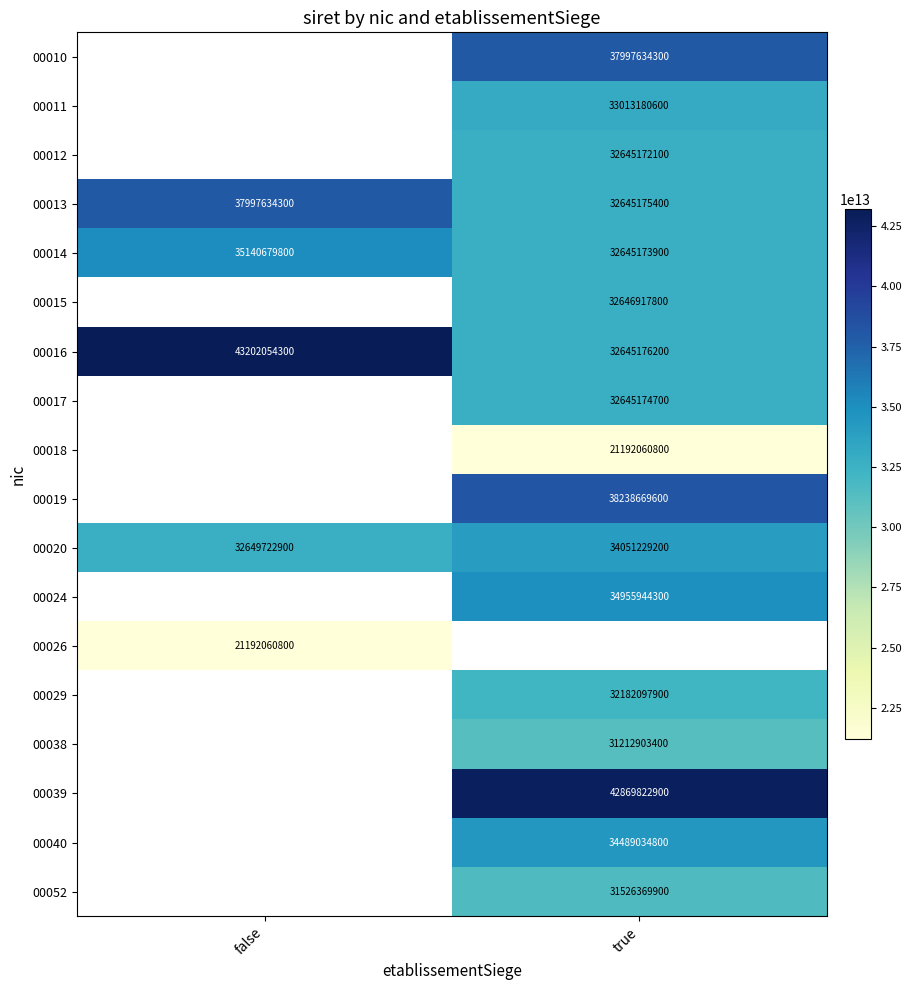

Which category has the lowest value across all series?

true